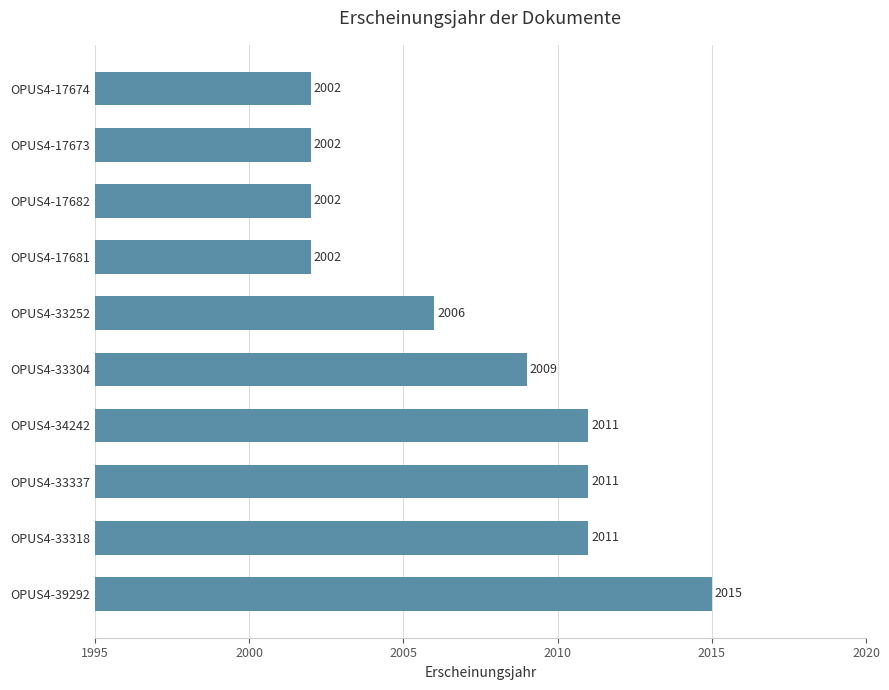

Which label corresponds to the largest value in the chart?

OPUS4-39292